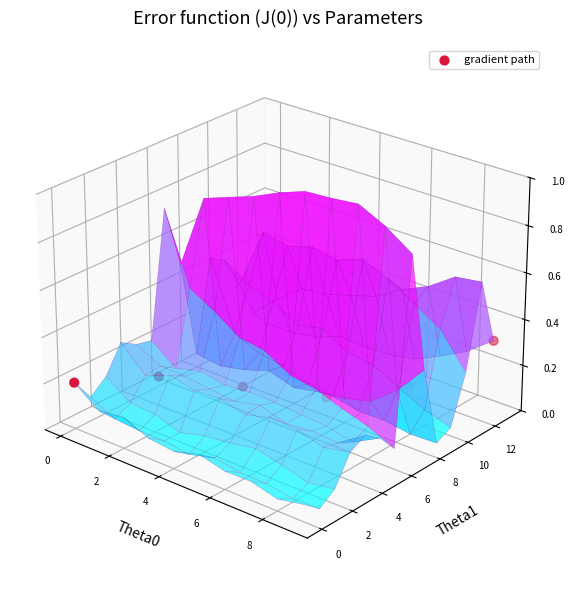

Count the number of data series in this chart.

1